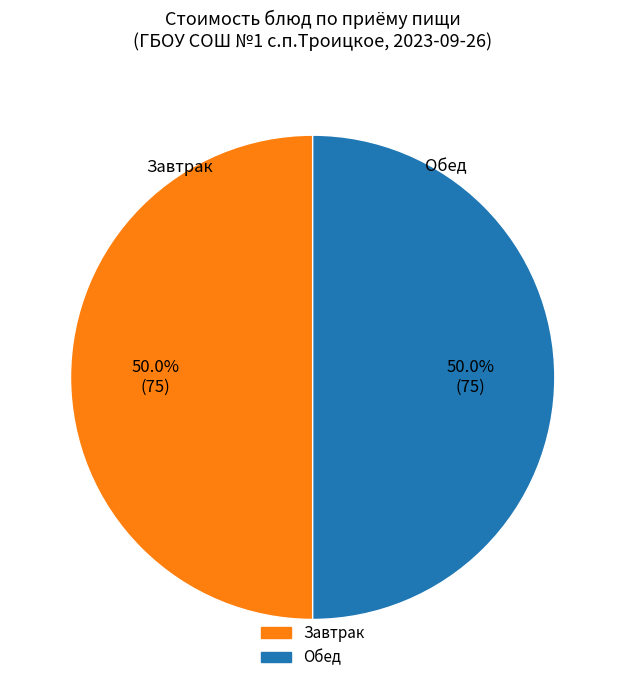

How many slices are in this pie chart?

2